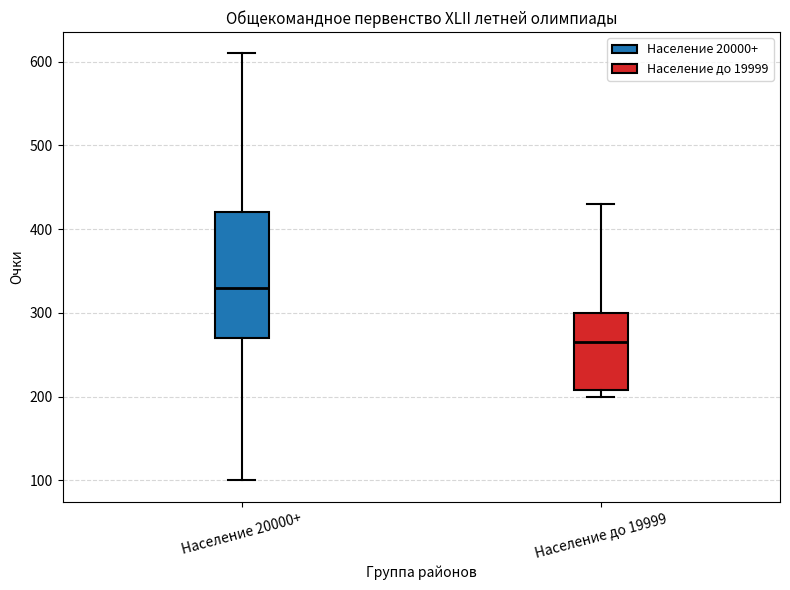

Reading left to right, transcribe this box plot: for each box, give where its median line is, the range the box spans, and where its two whiskers end, as read against the y-axis. The values are not printed on the chart, so give them approximately, as read against the axis.

Население 20000+: median 330, box 270 to 420, whiskers 100 to 610
Население до 19999: median 270, box 210 to 300, whiskers 200 to 430